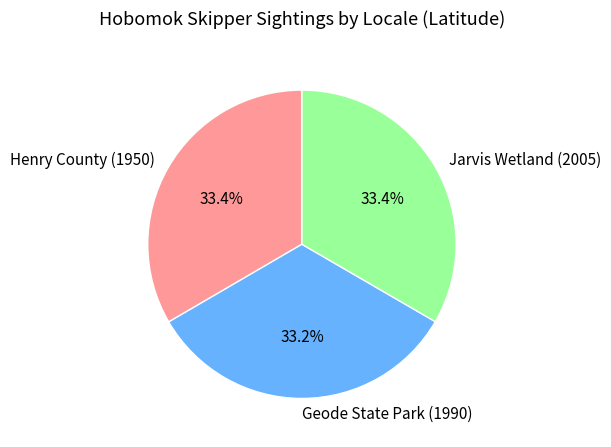

How many segments does this pie chart have?

3